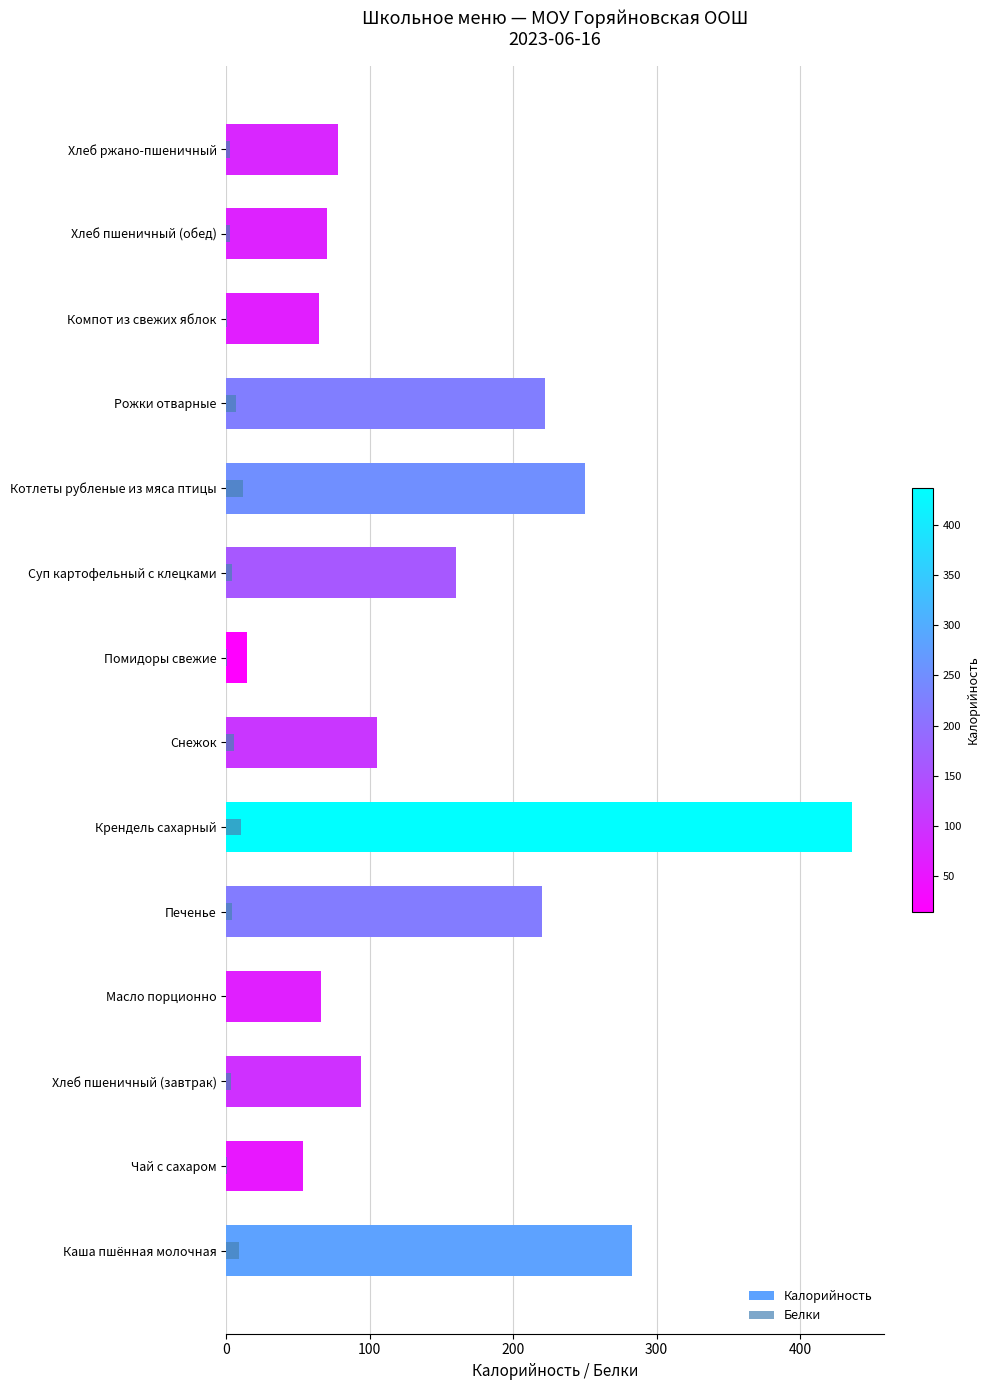

Count the number of data series in this chart.

2